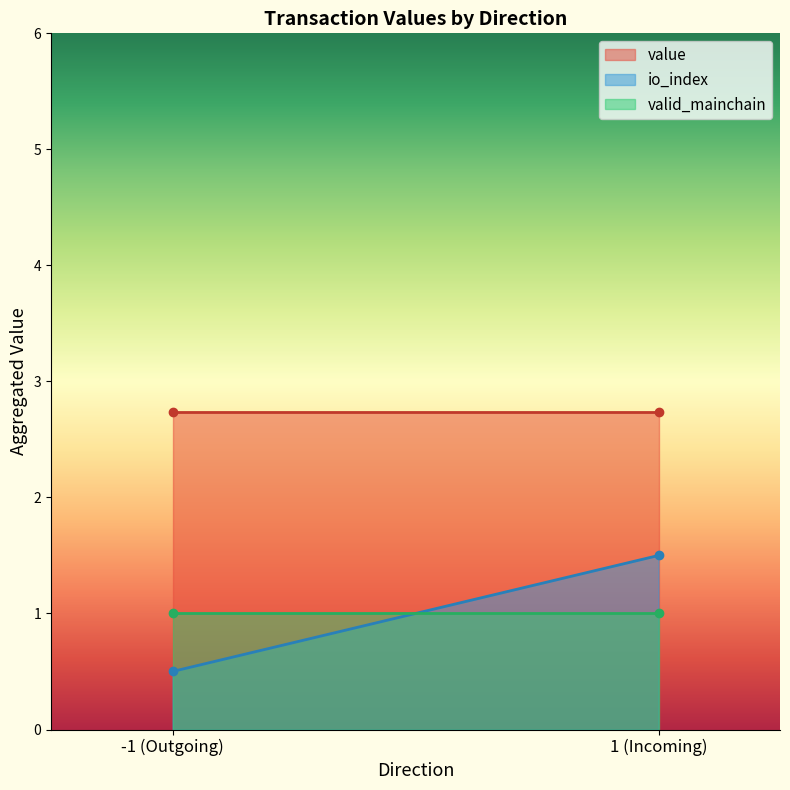

Does the chart have visible grid lines?

No